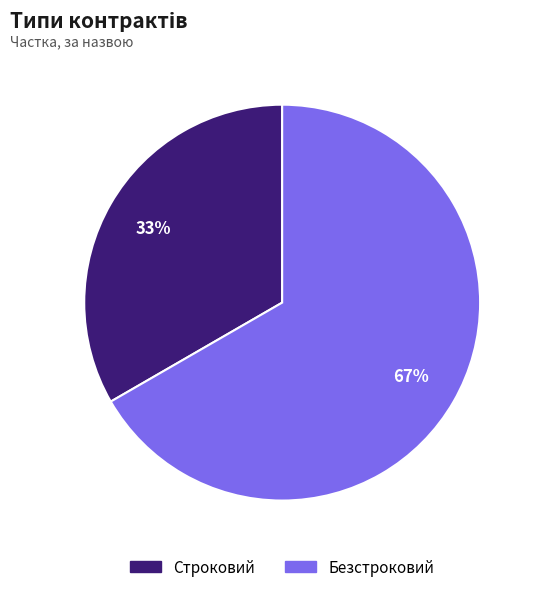

To the nearest percent, what percentage of the pie is Строковий?

33%